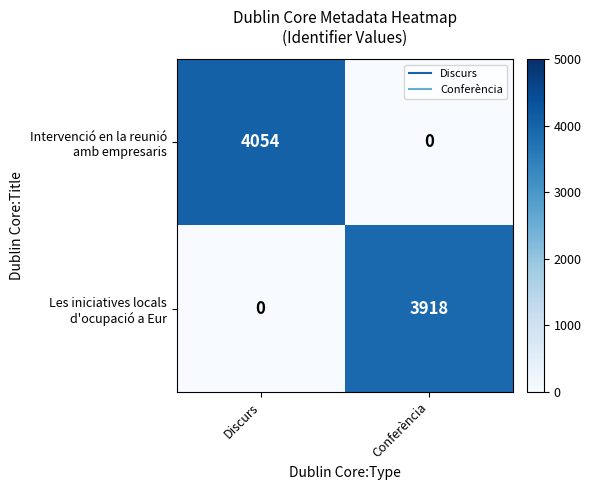

What is the maximum value shown in the chart?

4054